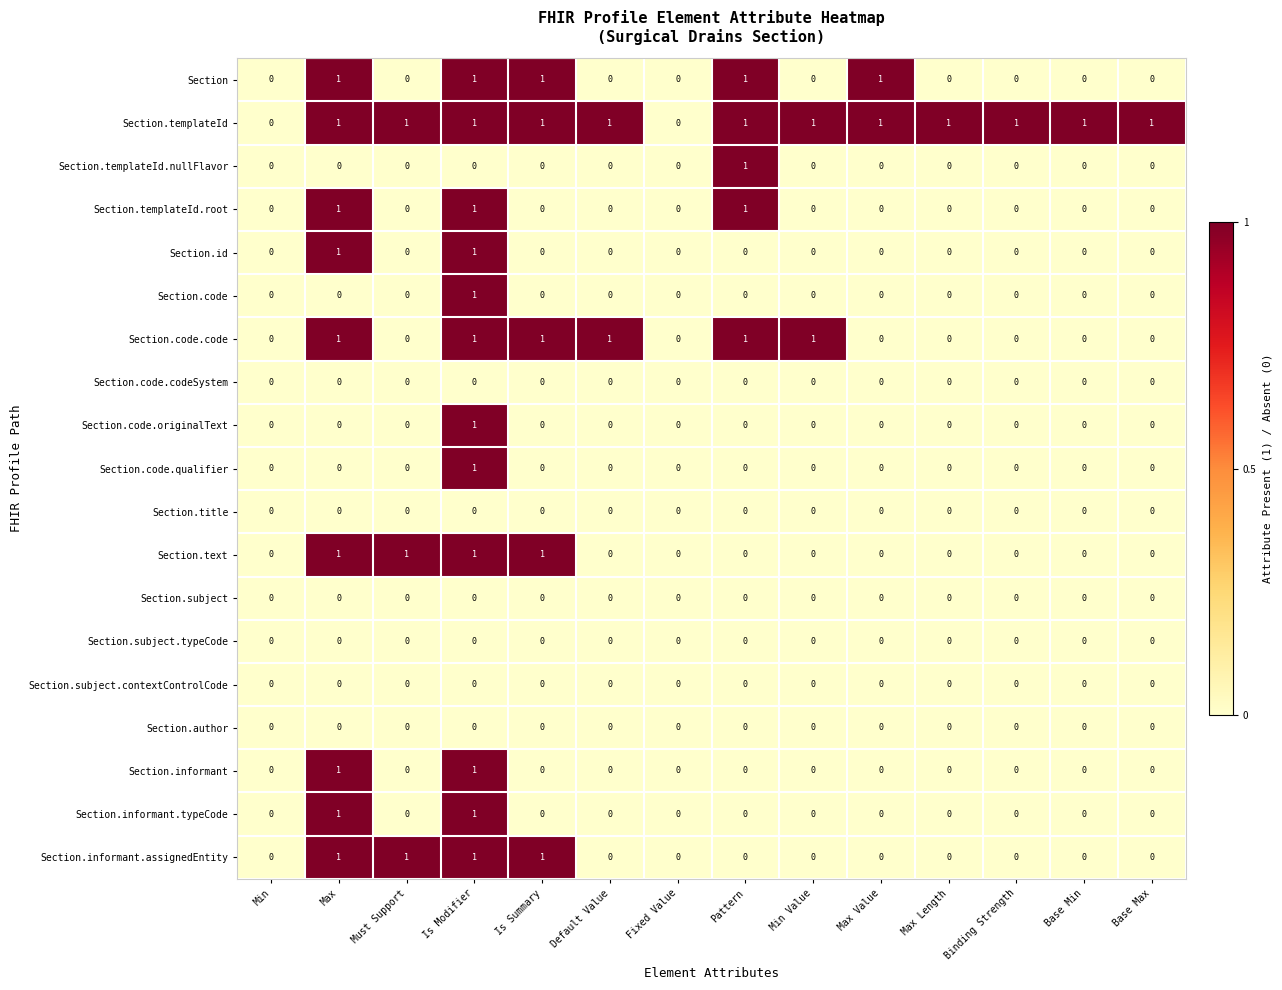

The value of Section.templateId.root at Max Length is -1. True or false?

False